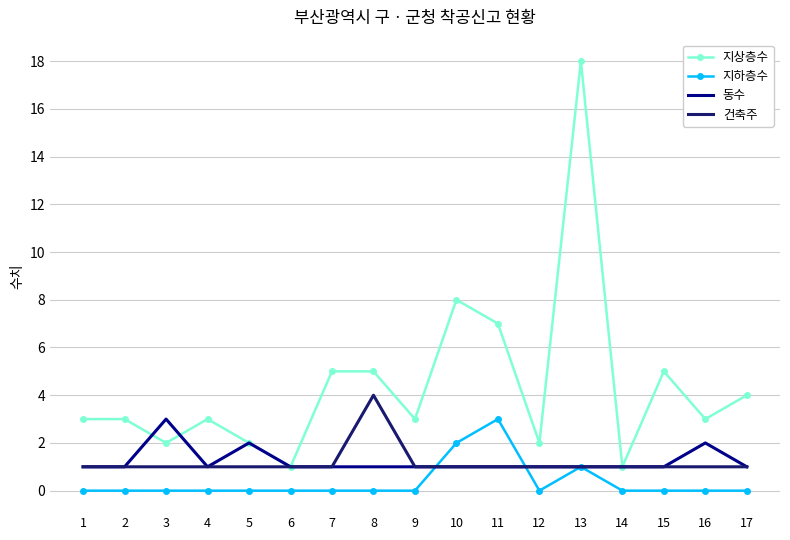

What is the approximate value of 지상층수 at 2?

3